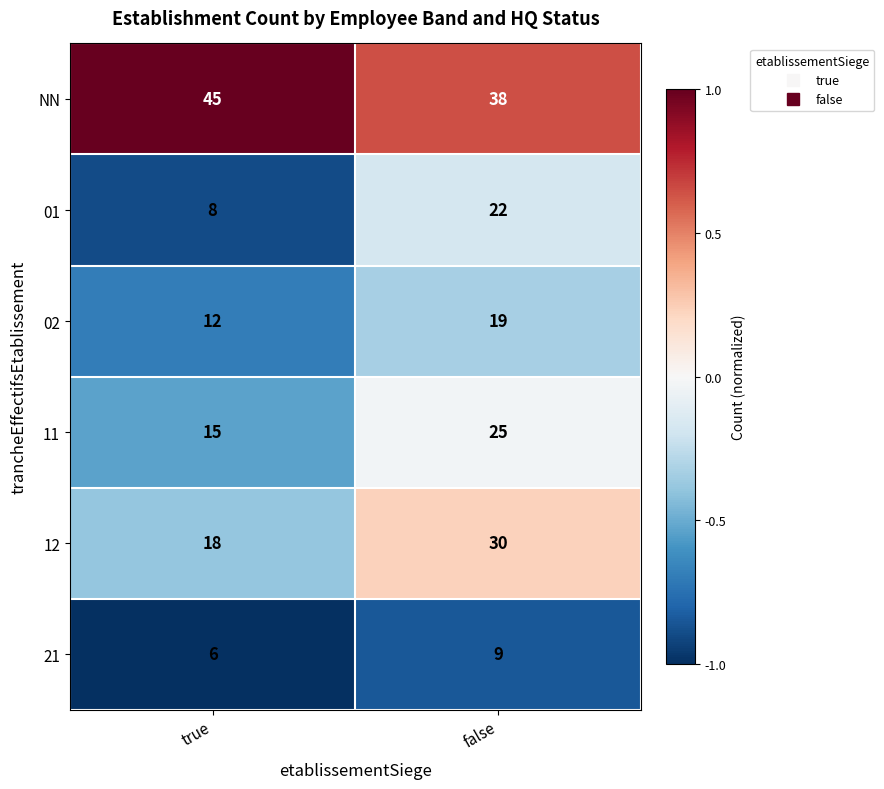

What is the maximum value shown in the chart?

45